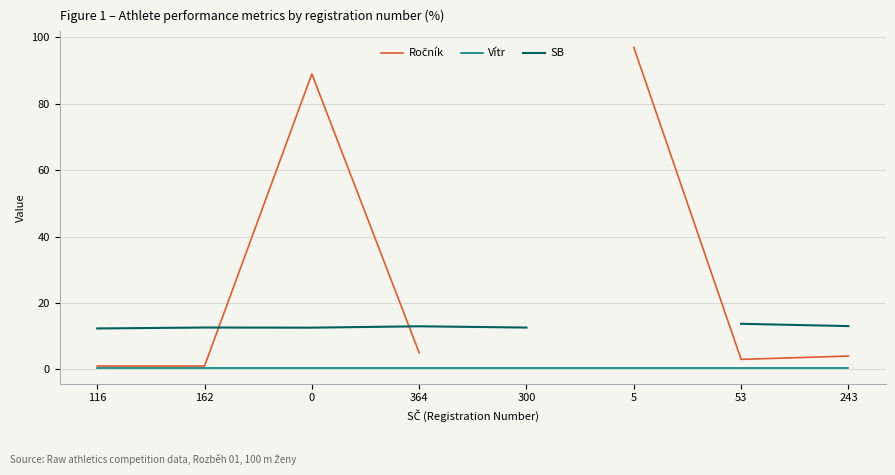

How many lines are shown in the chart?

3